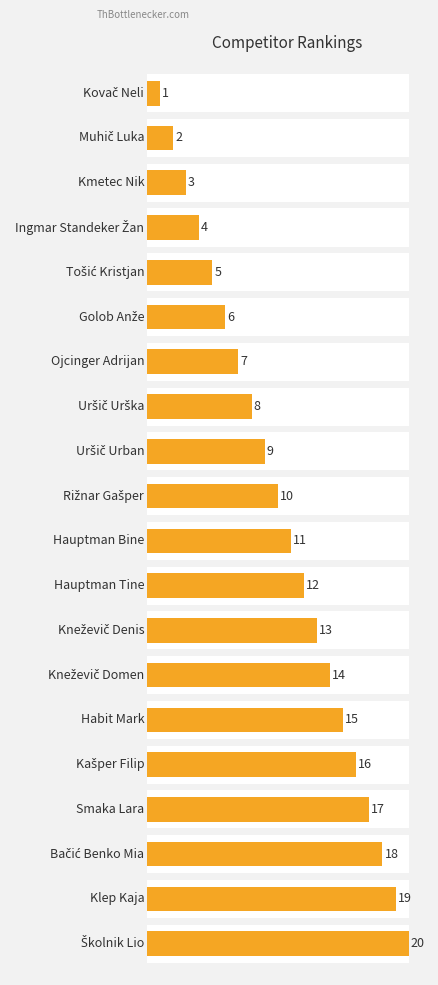

The value at 18 is 19. True or false?

True